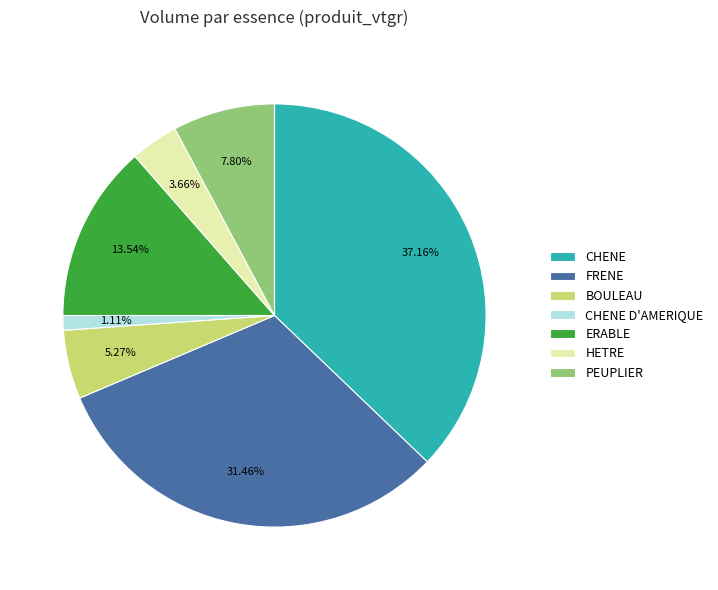

What is the smallest slice in the pie chart?

CHENE D'AMERIQUE